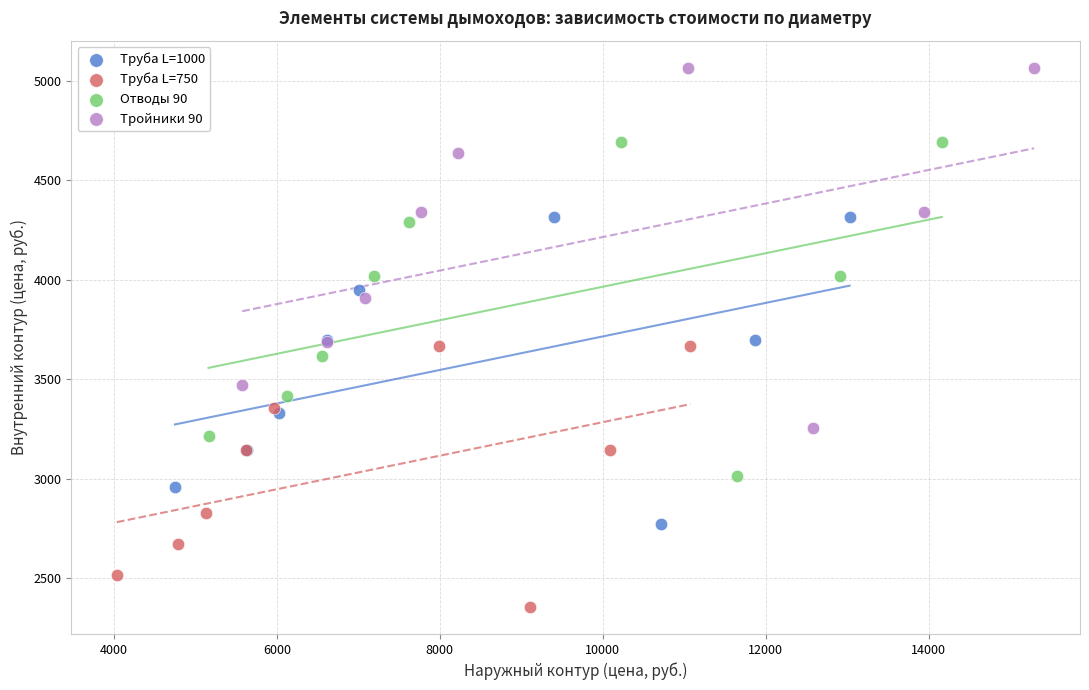

Which series contains the highest Y value?

Тройники 90